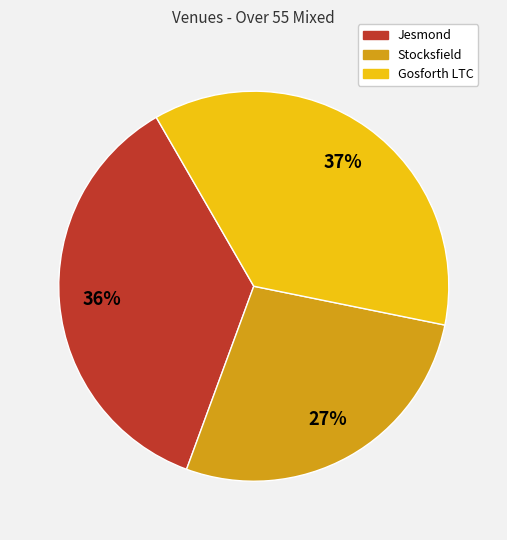

To the nearest percent, what percentage of the pie is Jesmond?

36%